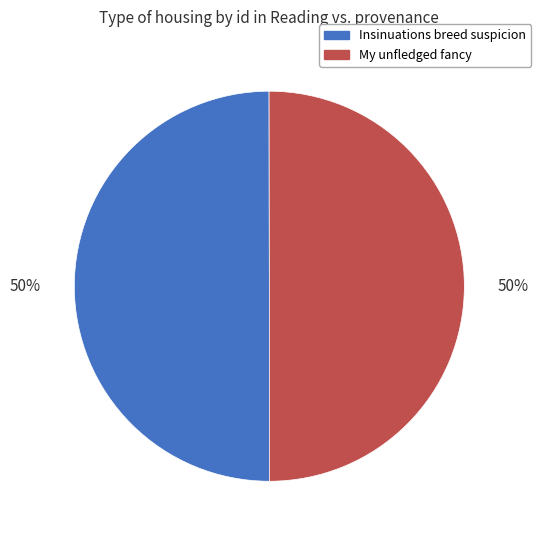

How many segments does this pie chart have?

2